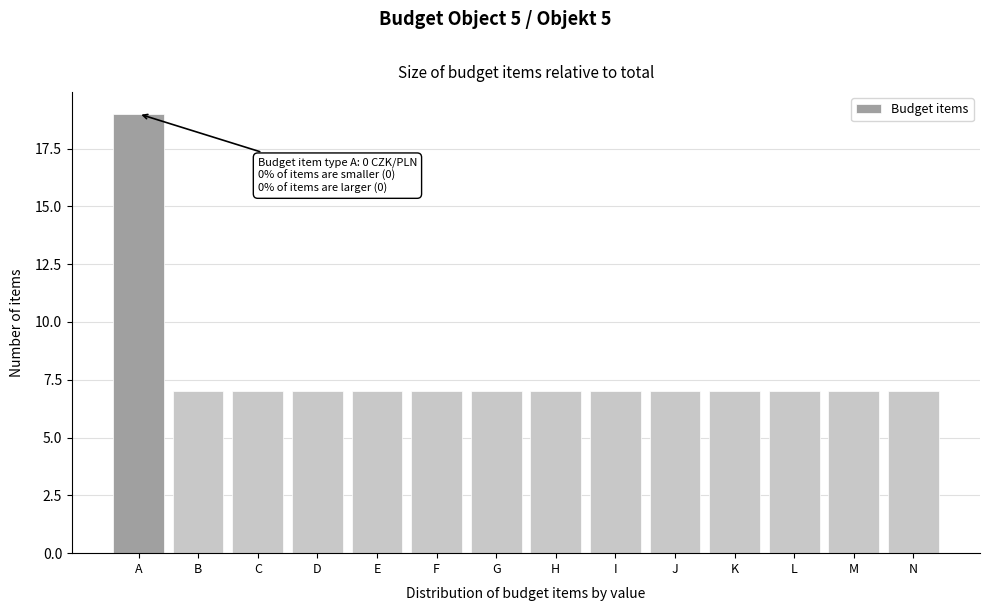

Reading left to right, transcribe all the data shown in this chart.

A=19	B=7	C=7	D=7	E=7	F=7	G=7	H=7	I=7	J=7	K=7	L=7	M=7	N=7